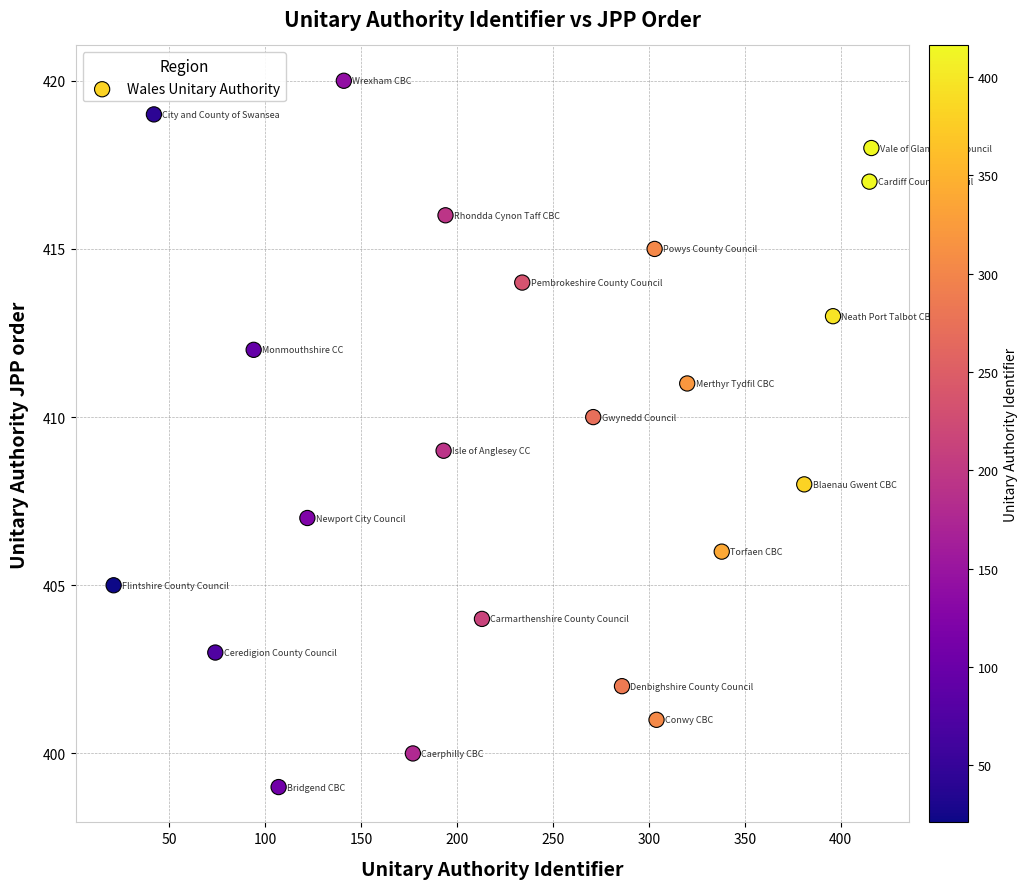

What is the range of Y values (max minus min)?

21